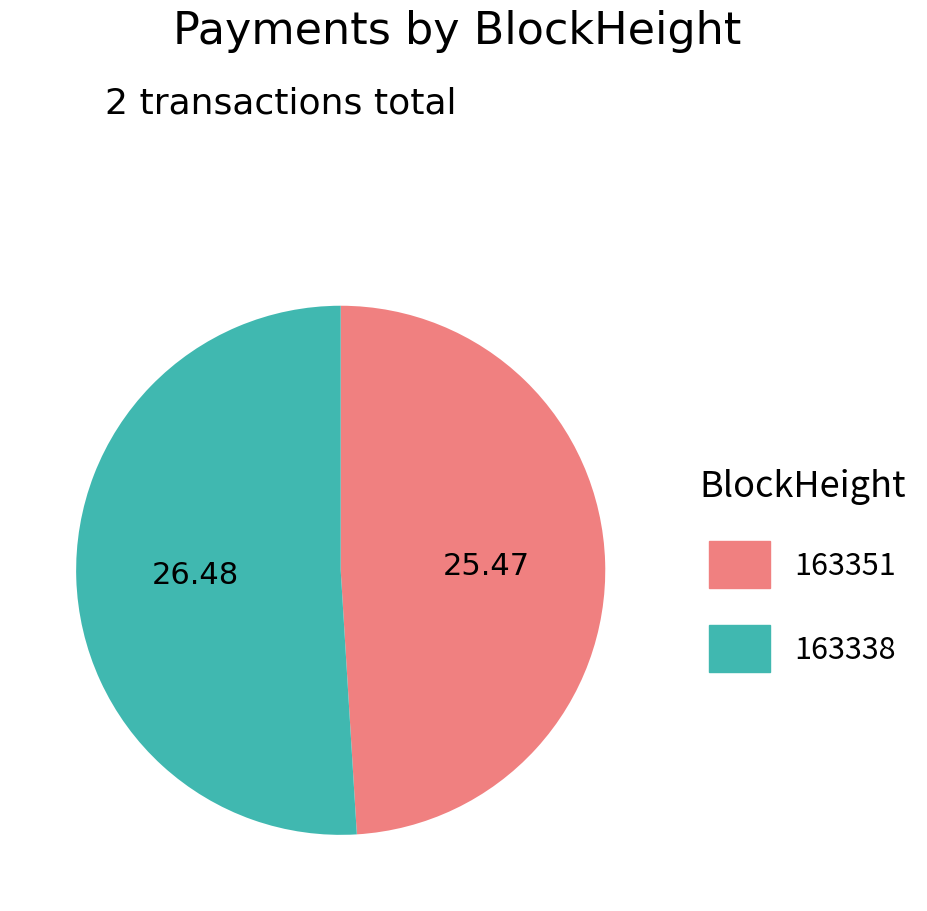

Approximately how many times larger is the value at 163351 compared to 163338?

1.0